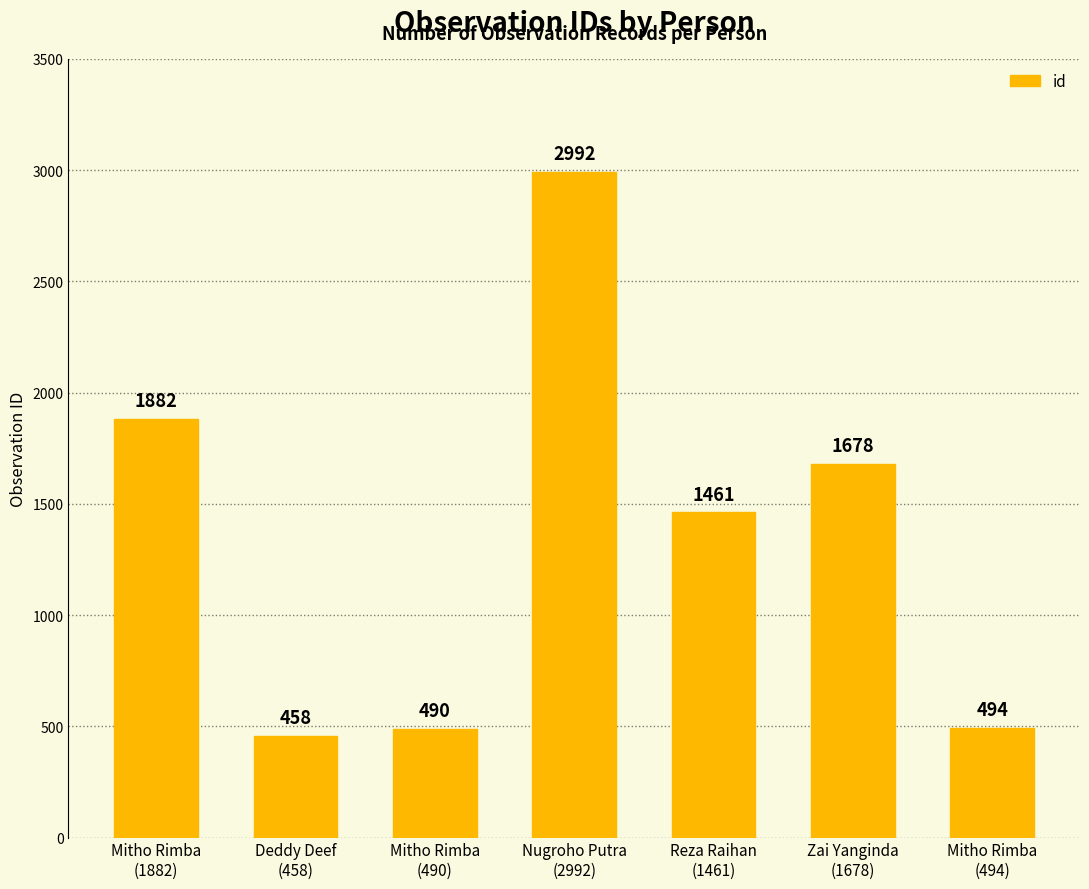

What is the difference between the second highest and second lowest values?

1392